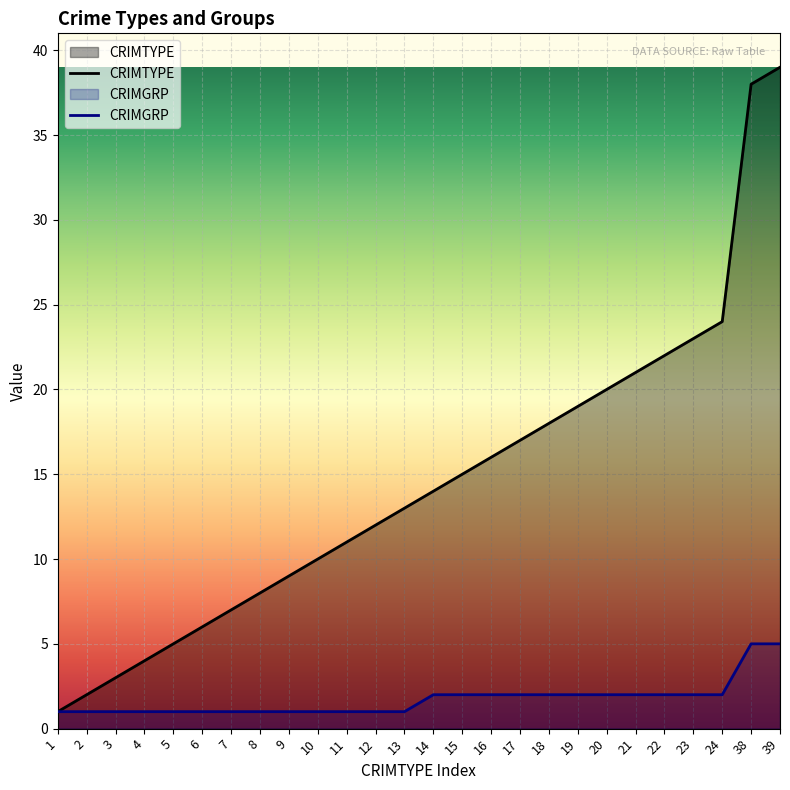

Which series has the largest total across all categories?

CRIMTYPE